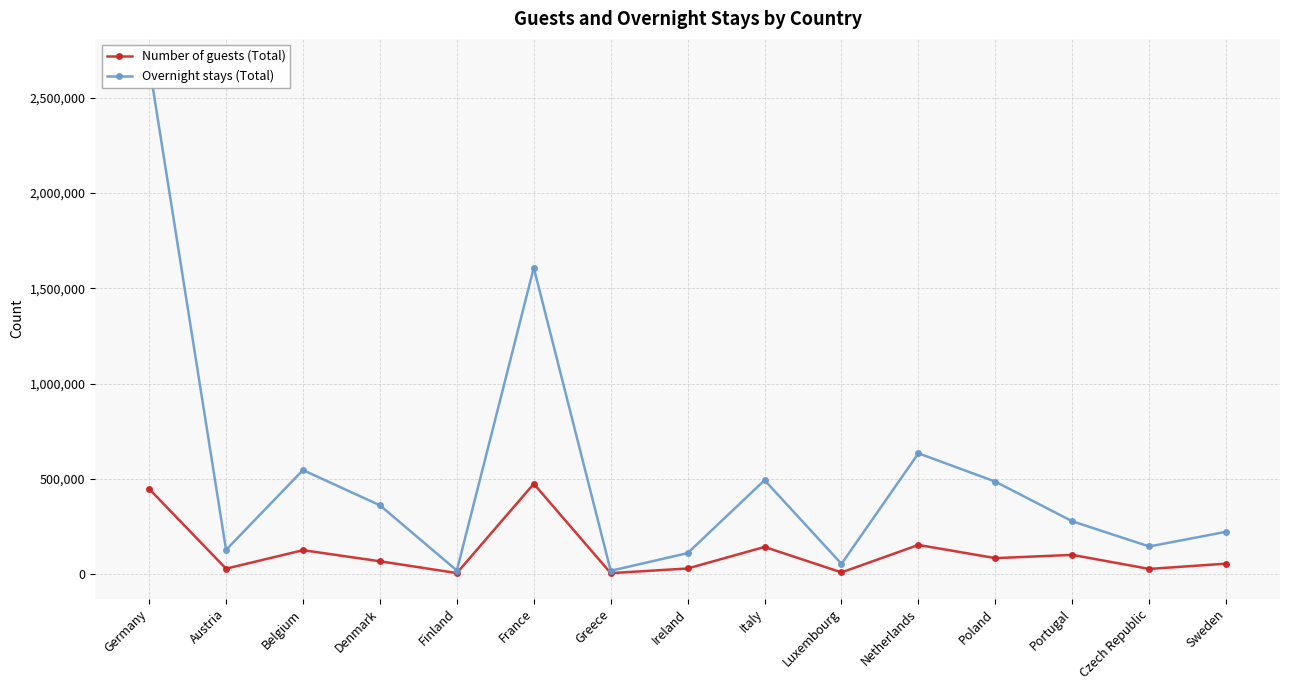

Count the number of categories in the chart.

15